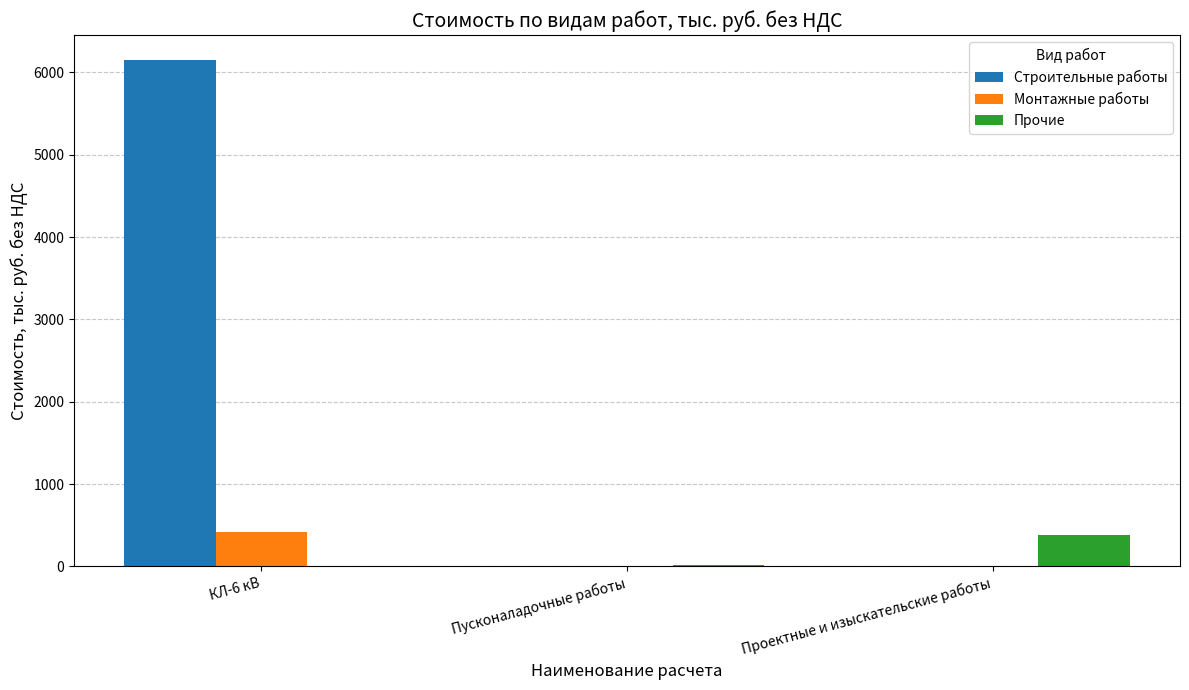

What is the highest value of the Прочие series?

378.3